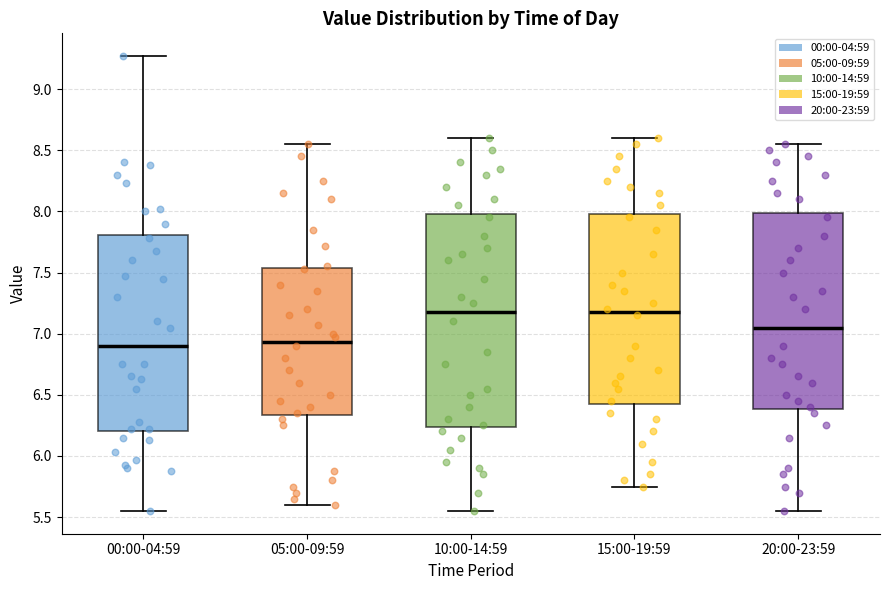

Which box is the tallest, from its lower edge to its upper edge?

10:00-14:59